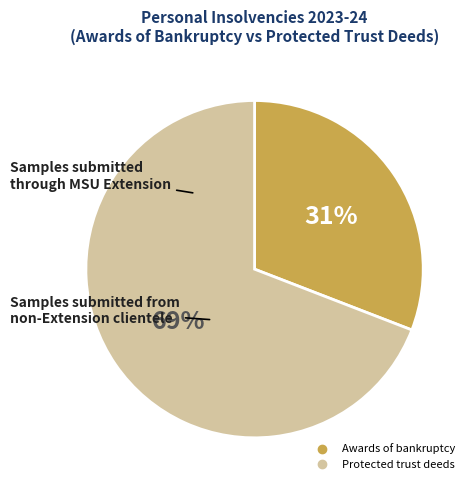

Which has a higher value, Protected trust deeds or Awards of bankruptcy?

Protected trust deeds